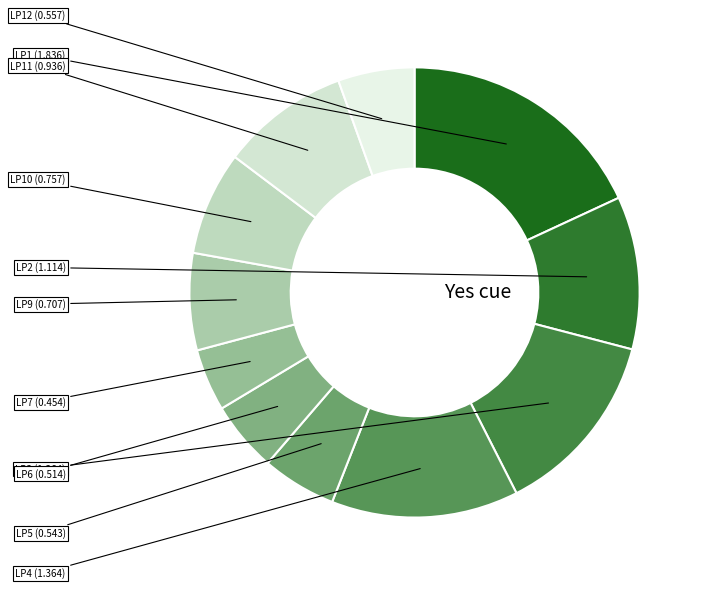

How many slices are in this pie chart?

11